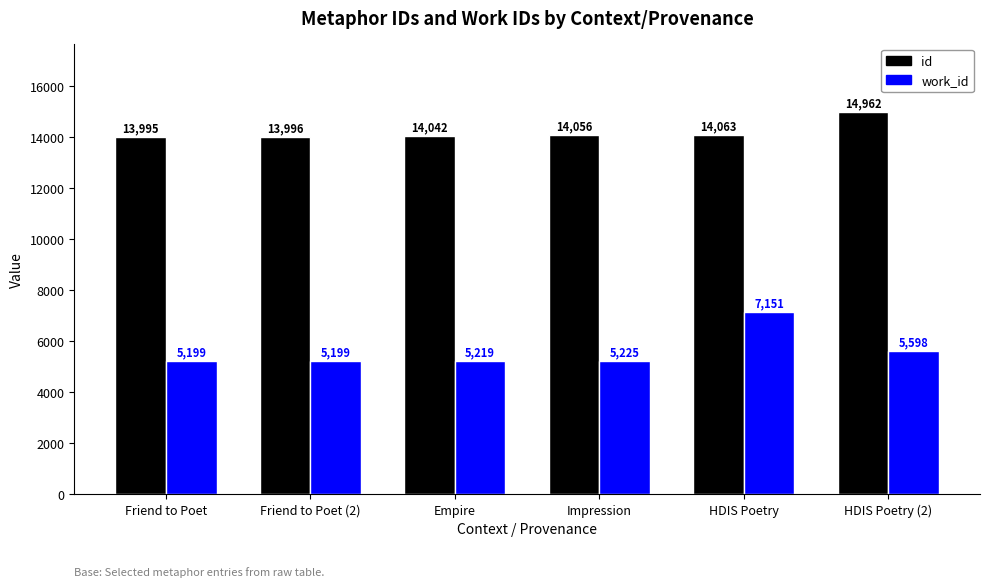

What is the value of the work_id bar at the 2nd from the left?

5199